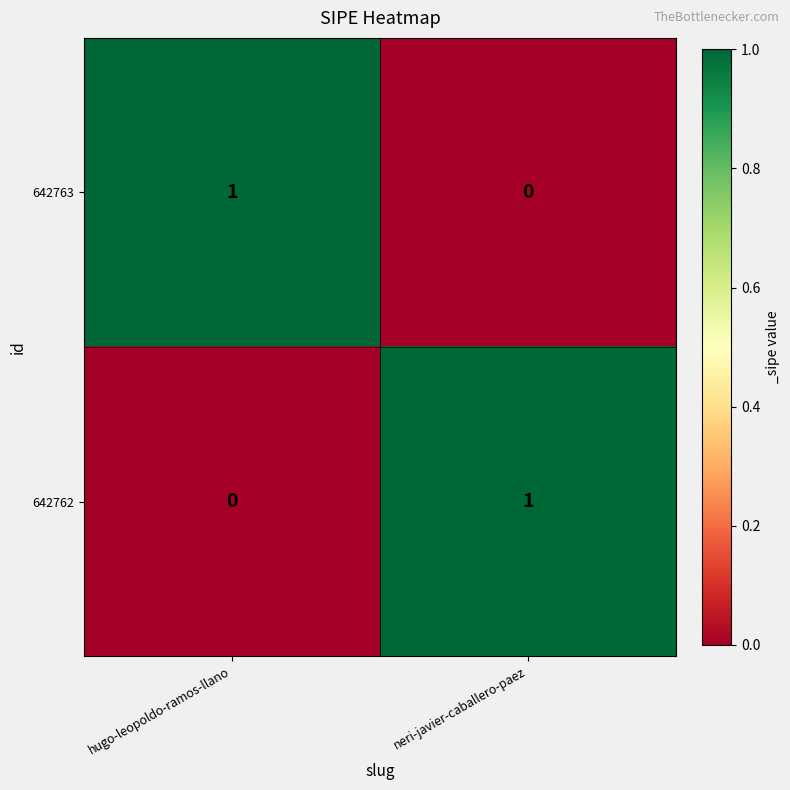

What is the greatest value displayed?

1